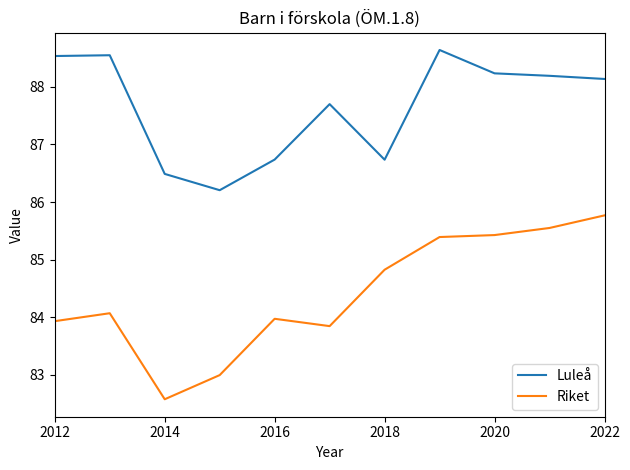

True or false: Riket and Luleå cross at least once.

False